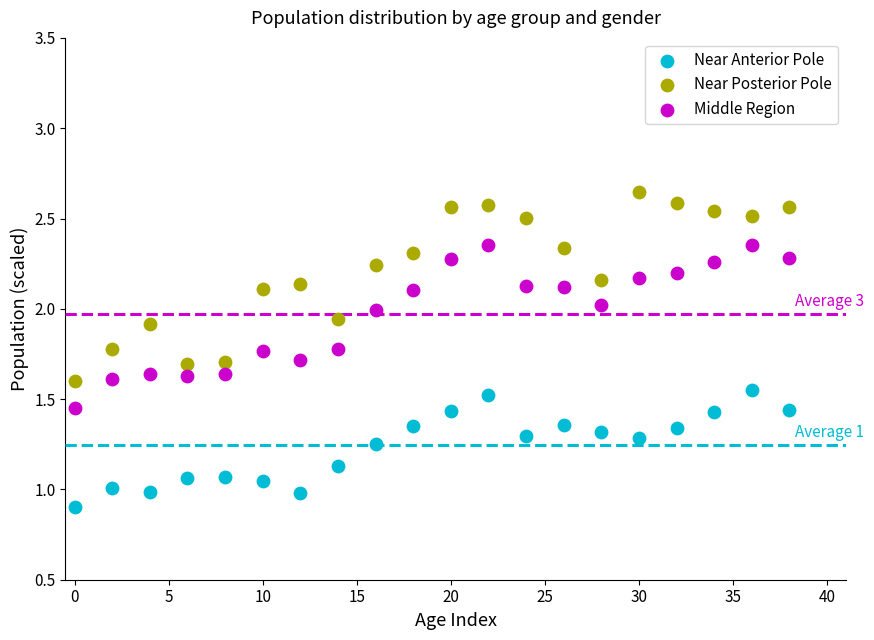

Which series contains the lowest Y value?

Near Anterior Pole